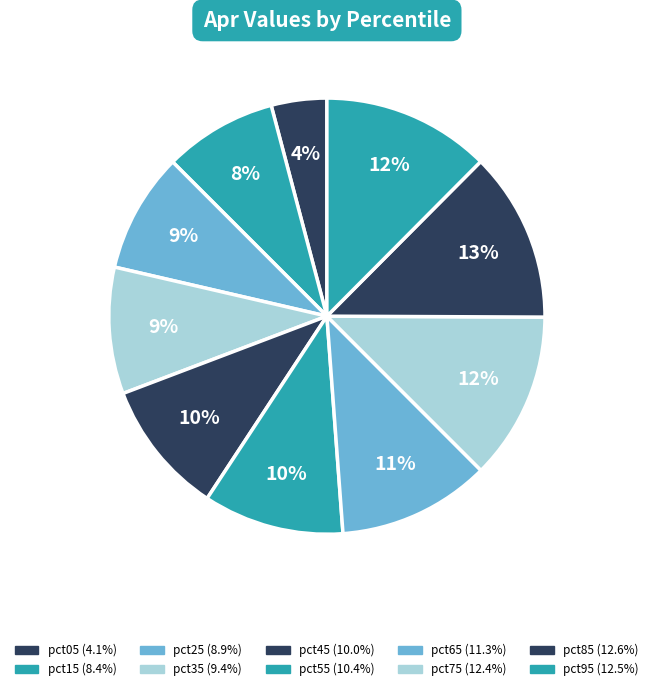

Combined, do pct95 and pct25 account for over 50%?

No